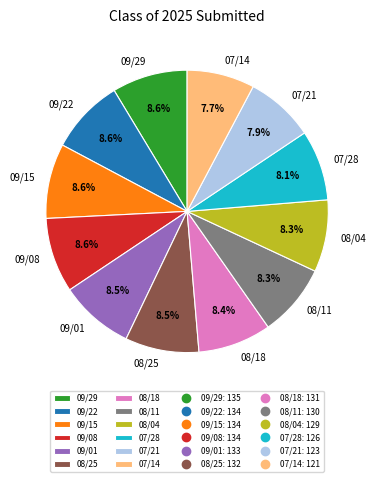

Does 07/14 account for over 50% of the chart?

No